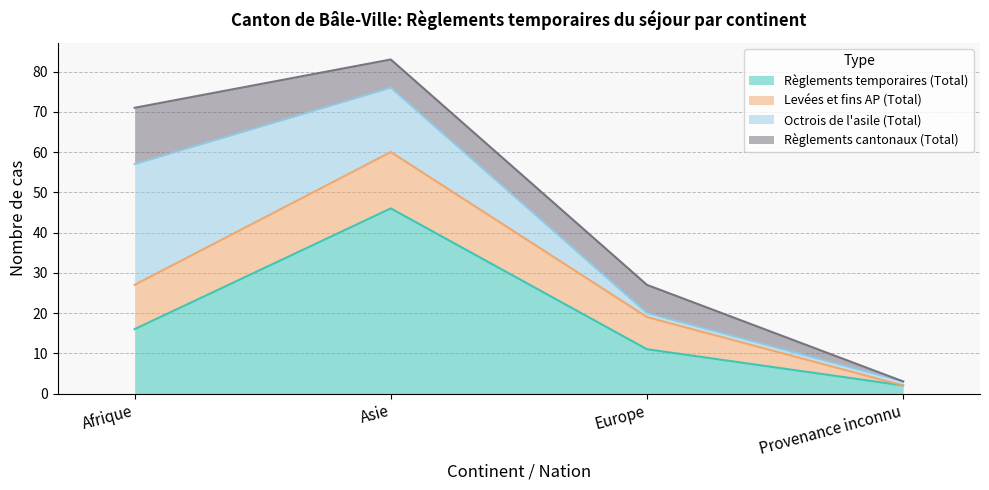

Does the chart display data point markers on the line(s)?

No